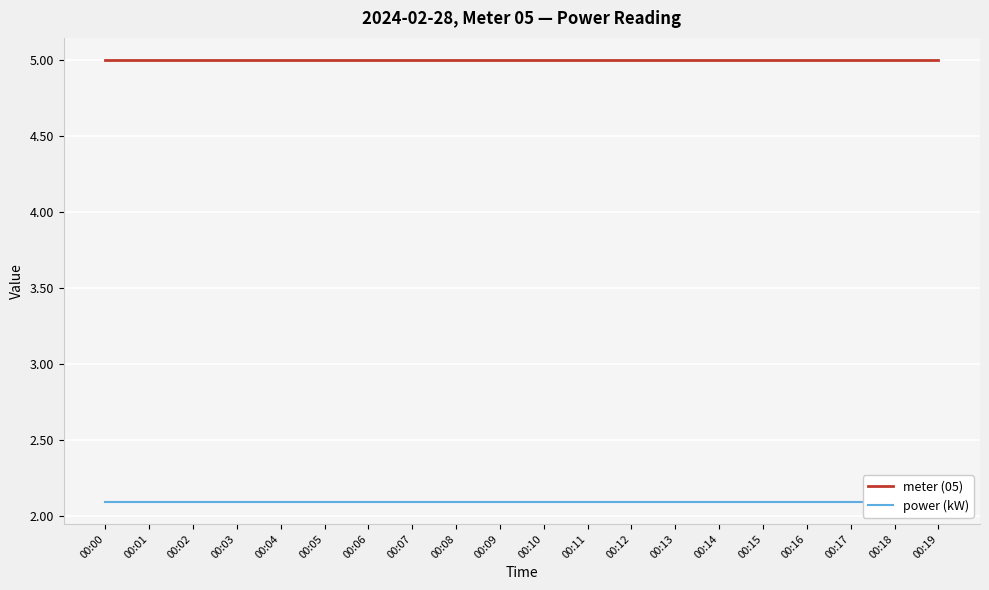

List the series in order of their overall mean, lowest first.

power (kW), meter (05)